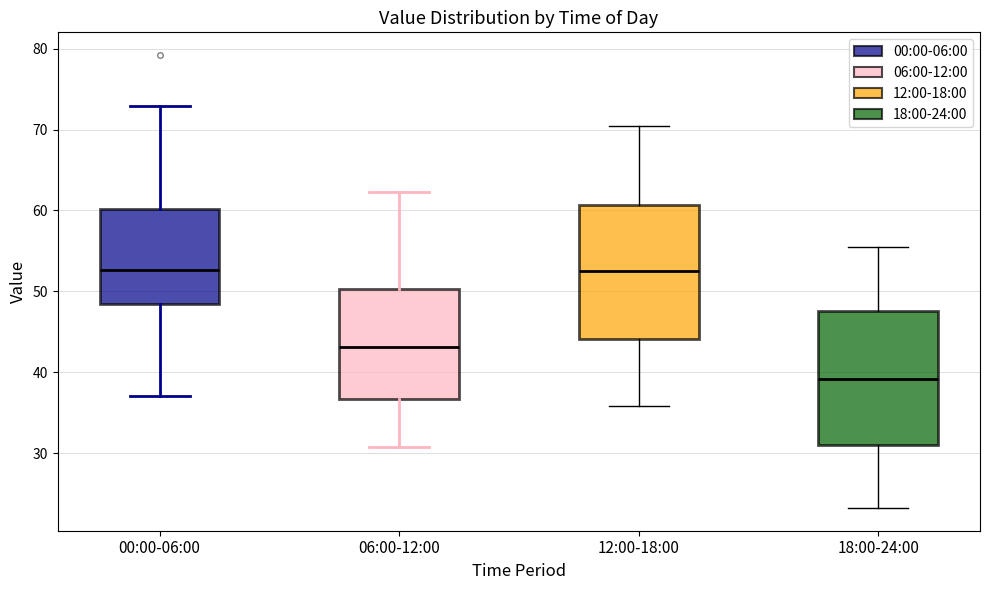

Reading left to right, transcribe this box plot: for each box, give where its median line is, the range the box spans, and where its two whiskers end, as read against the y-axis. The values are not printed on the chart, so give them approximately, as read against the axis.

00:00-06:00: median 53, box 48 to 60, whiskers 37 to 73
06:00-12:00: median 43, box 37 to 50, whiskers 31 to 62
12:00-18:00: median 53, box 44 to 61, whiskers 36 to 71
18:00-24:00: median 39, box 31 to 48, whiskers 23 to 56